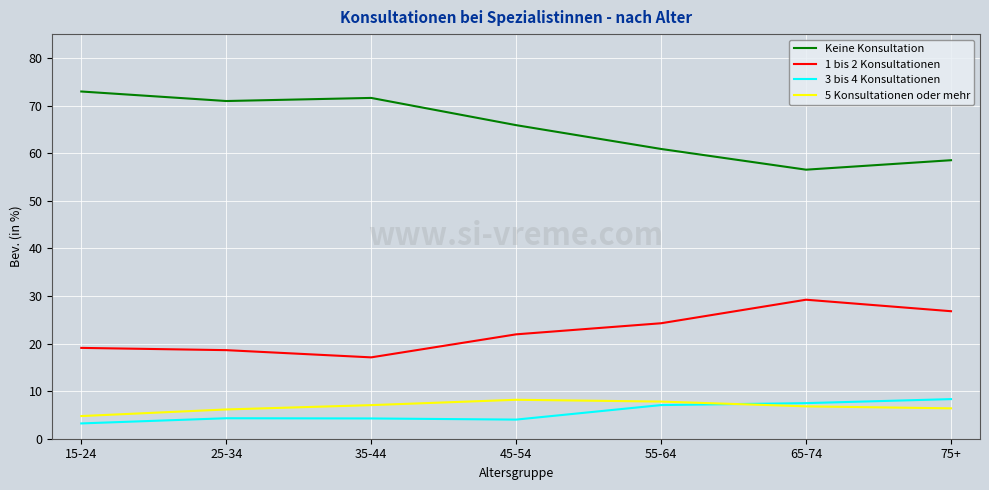

What is the difference between the highest and lowest values at 75+?

52.1